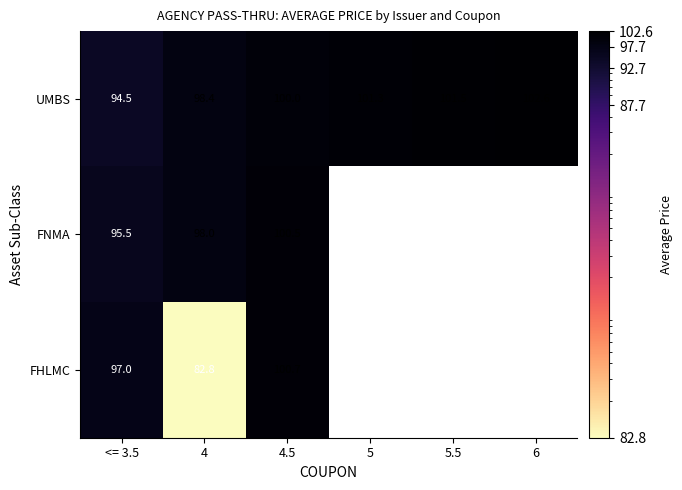

At 4, list the series in order from smallest to largest.

FHLMC, FNMA, UMBS